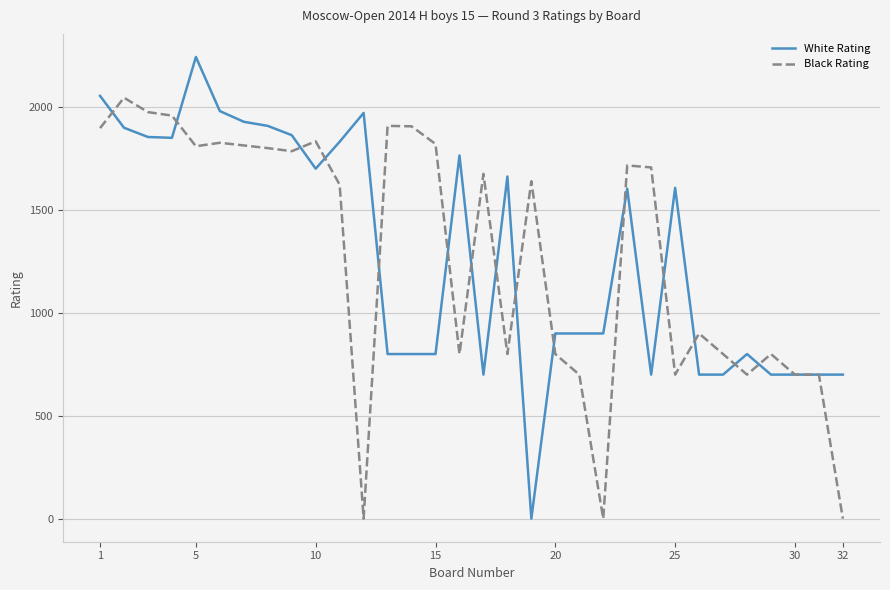

Which series has the widest spread of values?

White Rating